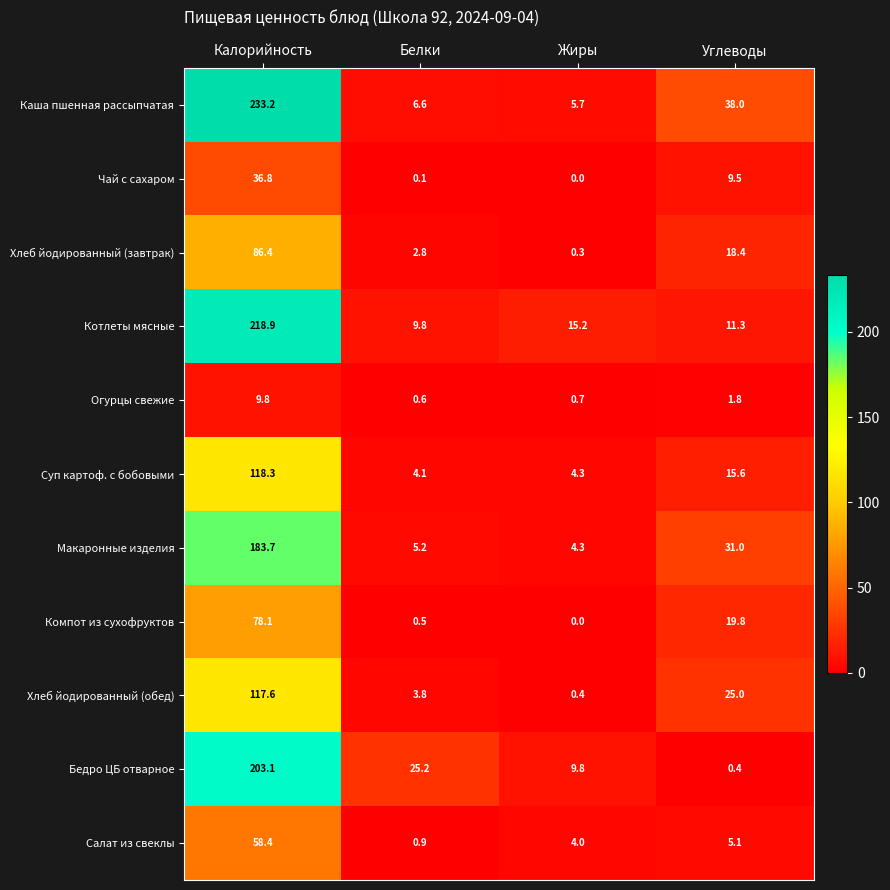

Which series changed the most between Калорийность and Белки?

Каша пшенная рассыпчатая